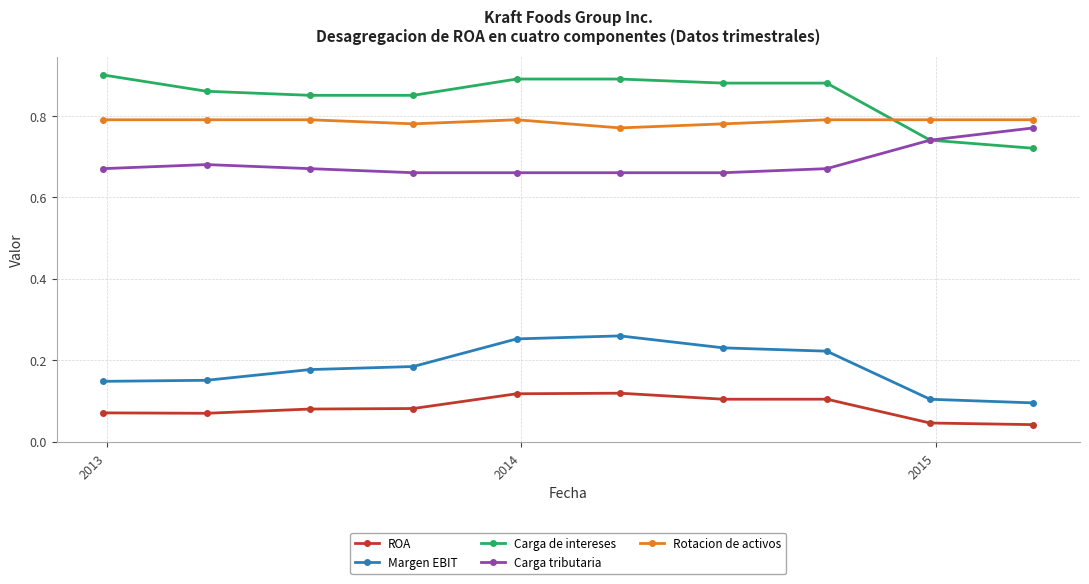

What are all the series names shown in the legend?

ROA, Margen EBIT, Carga de intereses, Carga tributaria, Rotacion de activos